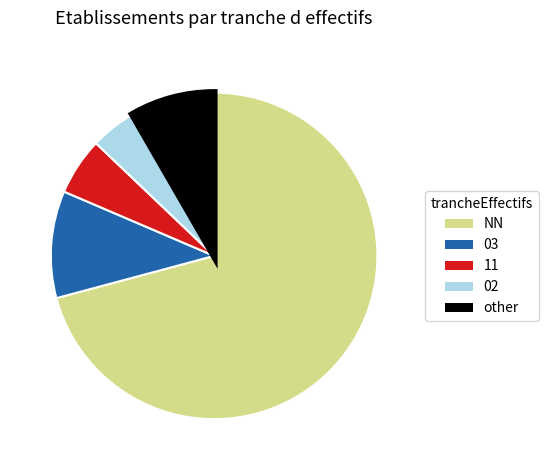

What is the smallest slice in the pie chart?

02